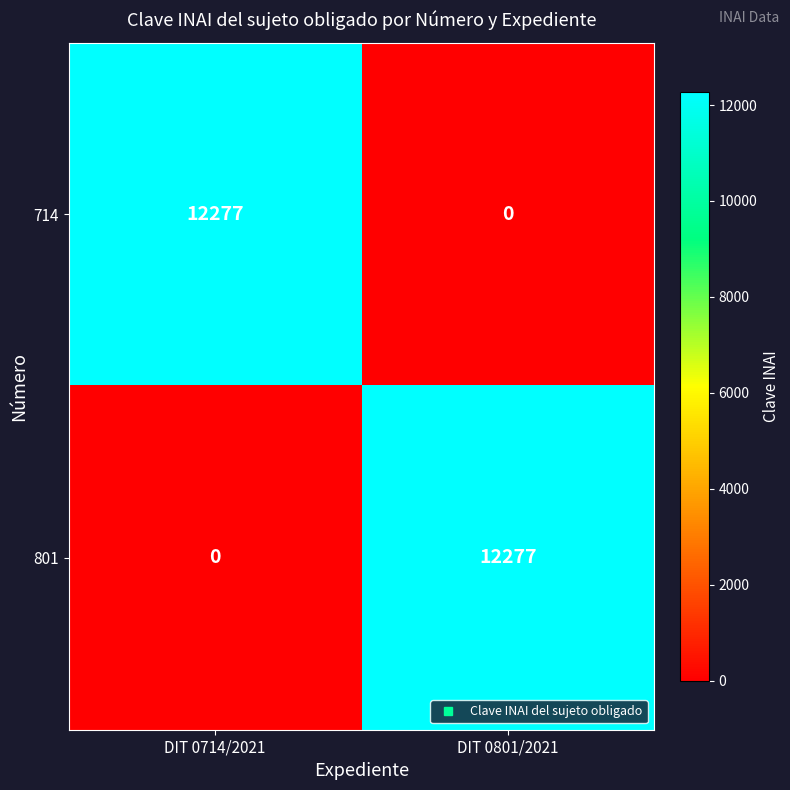

Reading right to left, what are all the values shown in this chart?

714: DIT 0801/2021=0	DIT 0714/2021=12277
801: DIT 0801/2021=12277	DIT 0714/2021=0